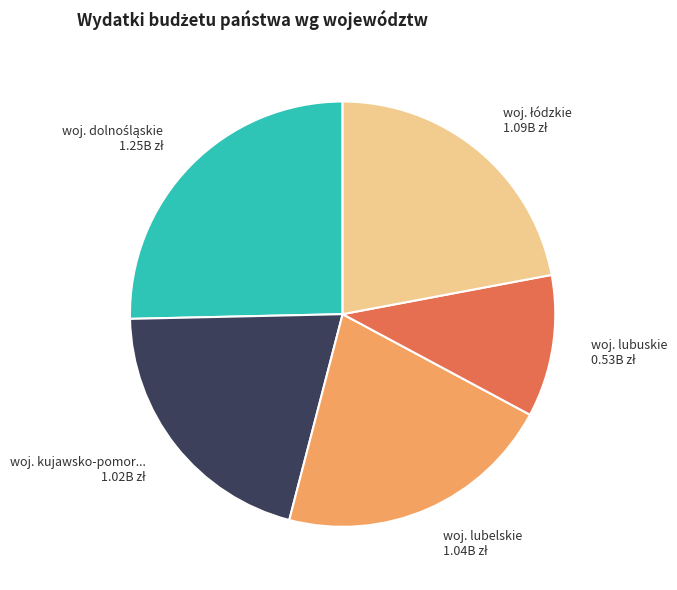

Does any single category account for the majority?

No